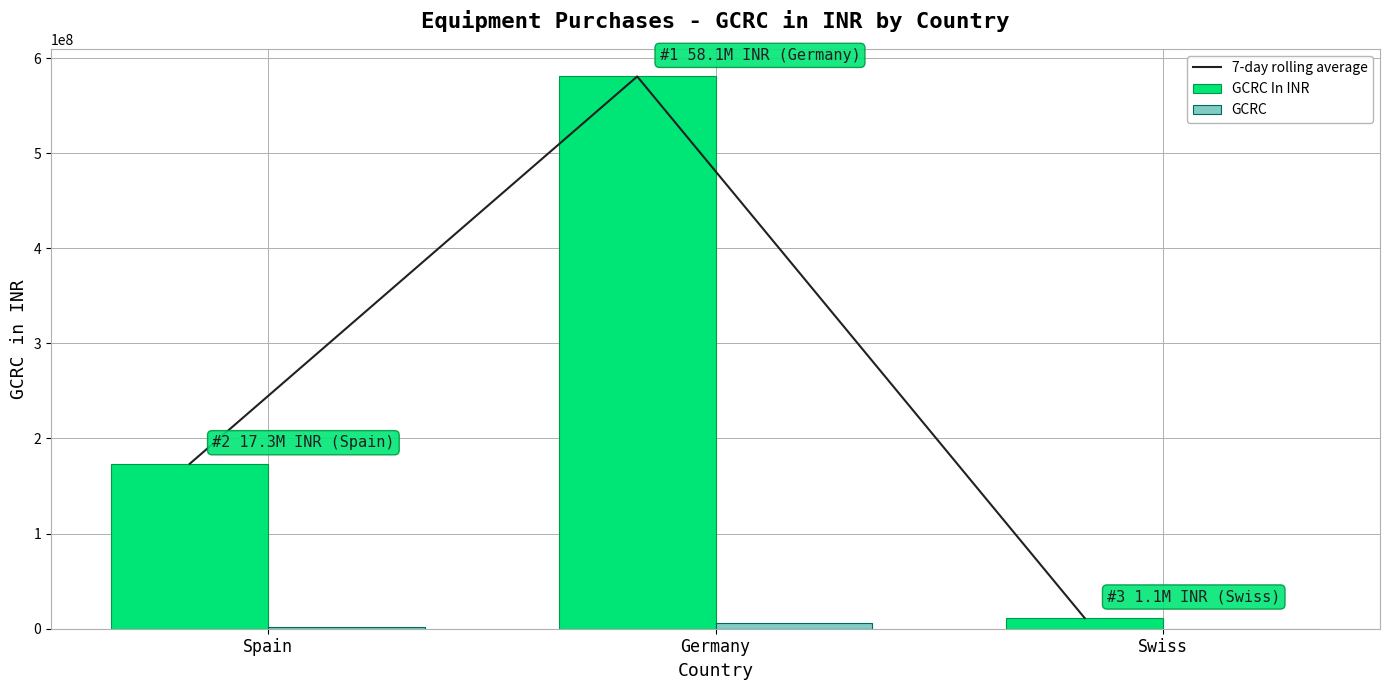

Read the GCRC value at Swiss.

117186.1